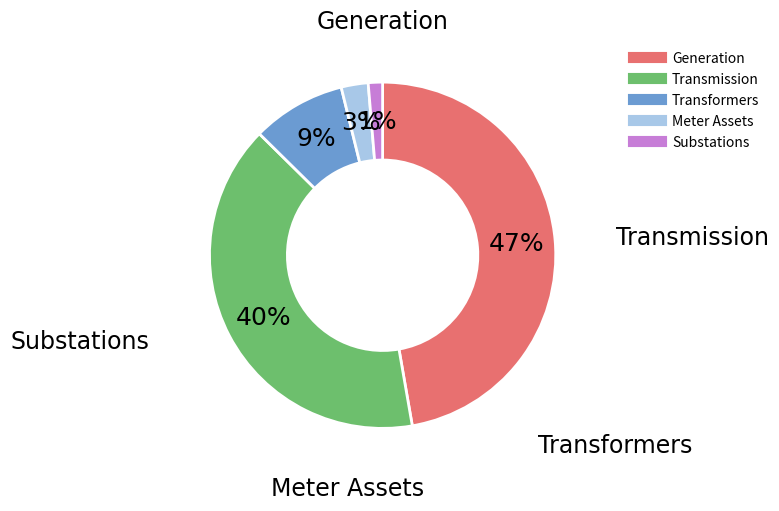

To the nearest percent, what is the difference between the Transformers and Meter Assets slice percentages?

6%